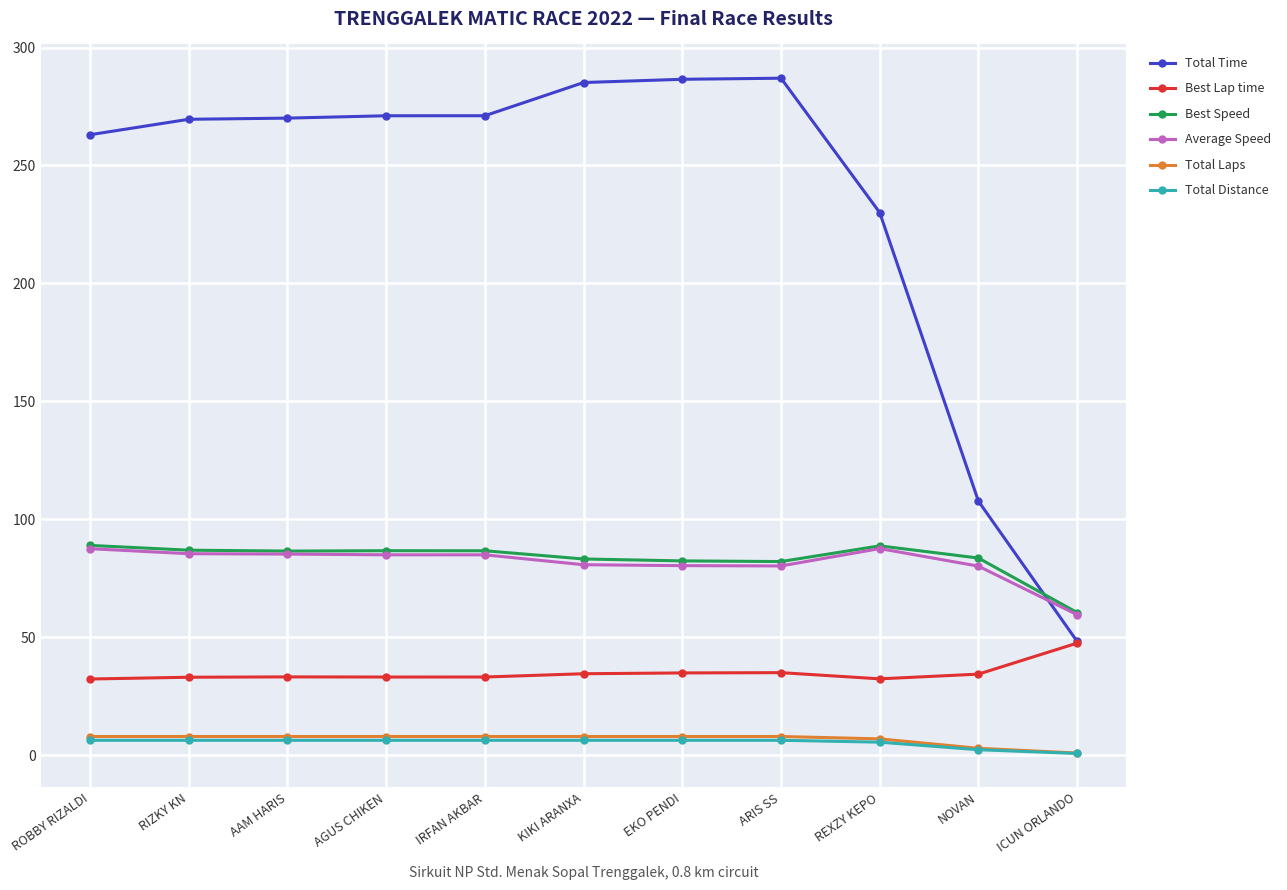

The value of Best Lap time at REXZY KEPO is 16.9. True or false?

False